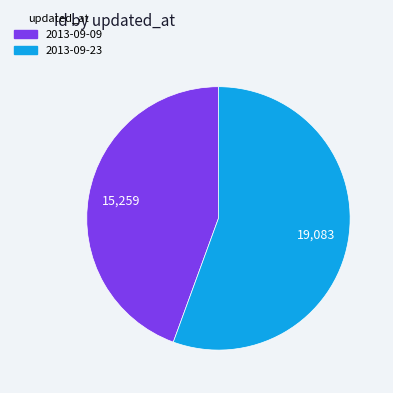

Rank the categories by value from highest to lowest.

2013-09-23, 2013-09-09